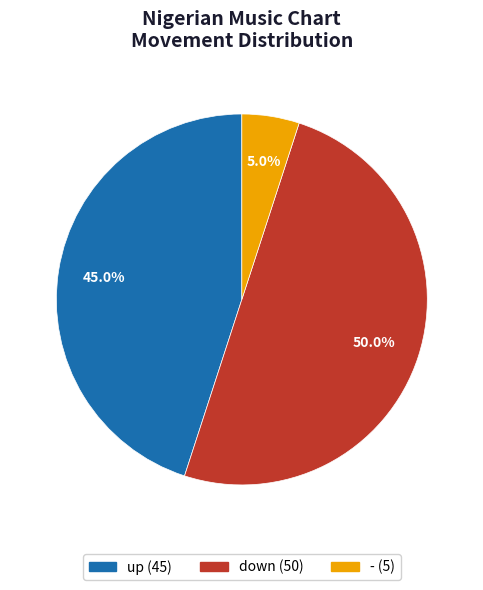

What is the ratio of the value at down to the value at -?

10.0